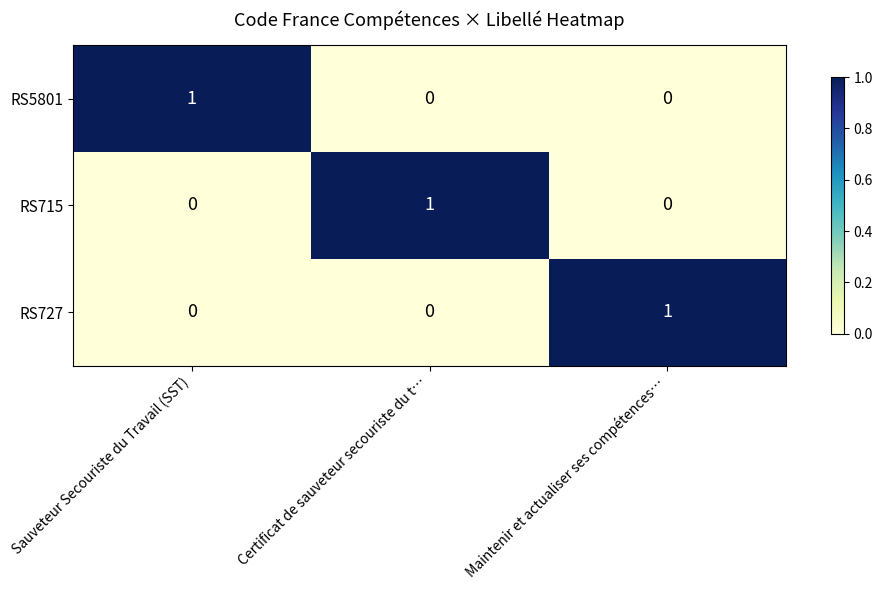

Count the number of categories in the chart.

3